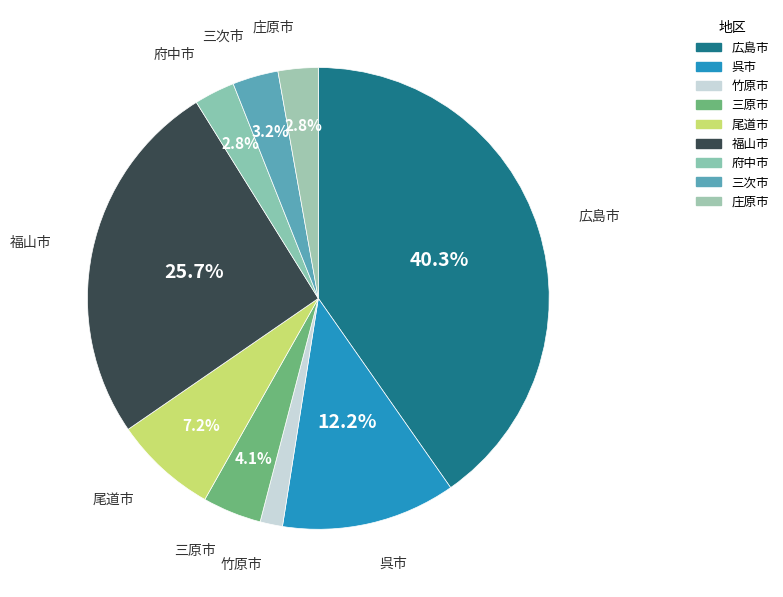

How many segments does this pie chart have?

9